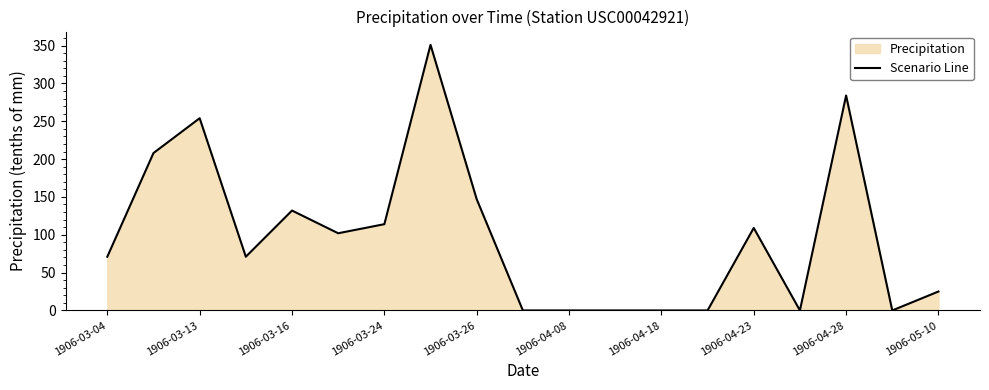

What is the maximum value shown in the chart?

351